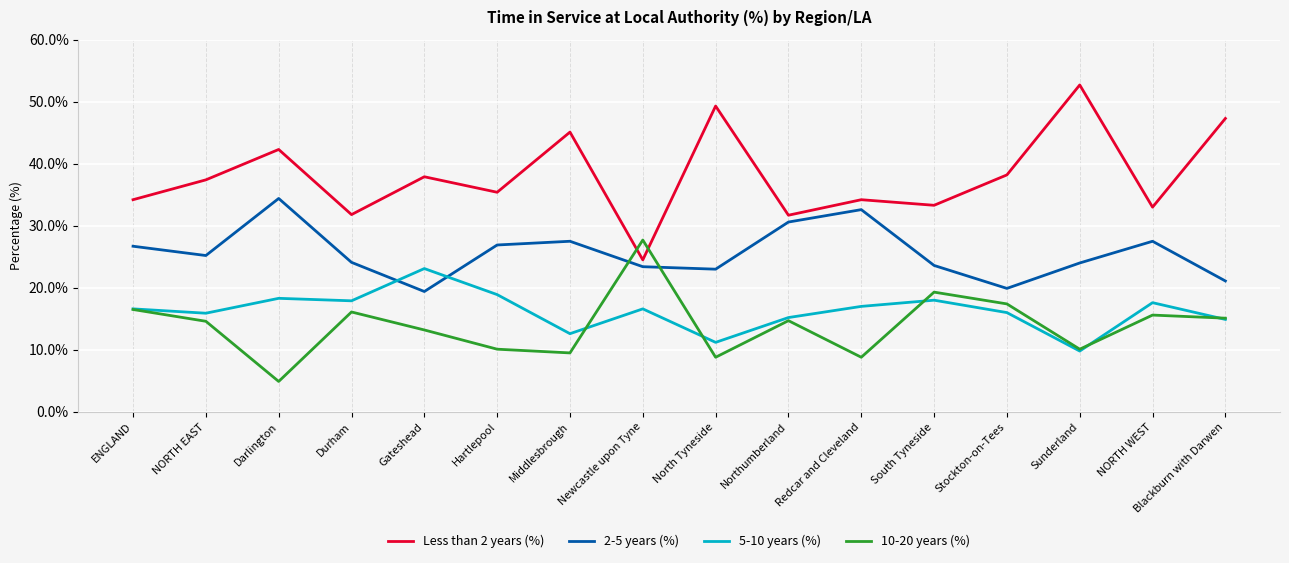

Between which two adjacent categories do 2-5 years (%) and 10-20 years (%) first intersect?

Middlesbrough and Newcastle upon Tyne